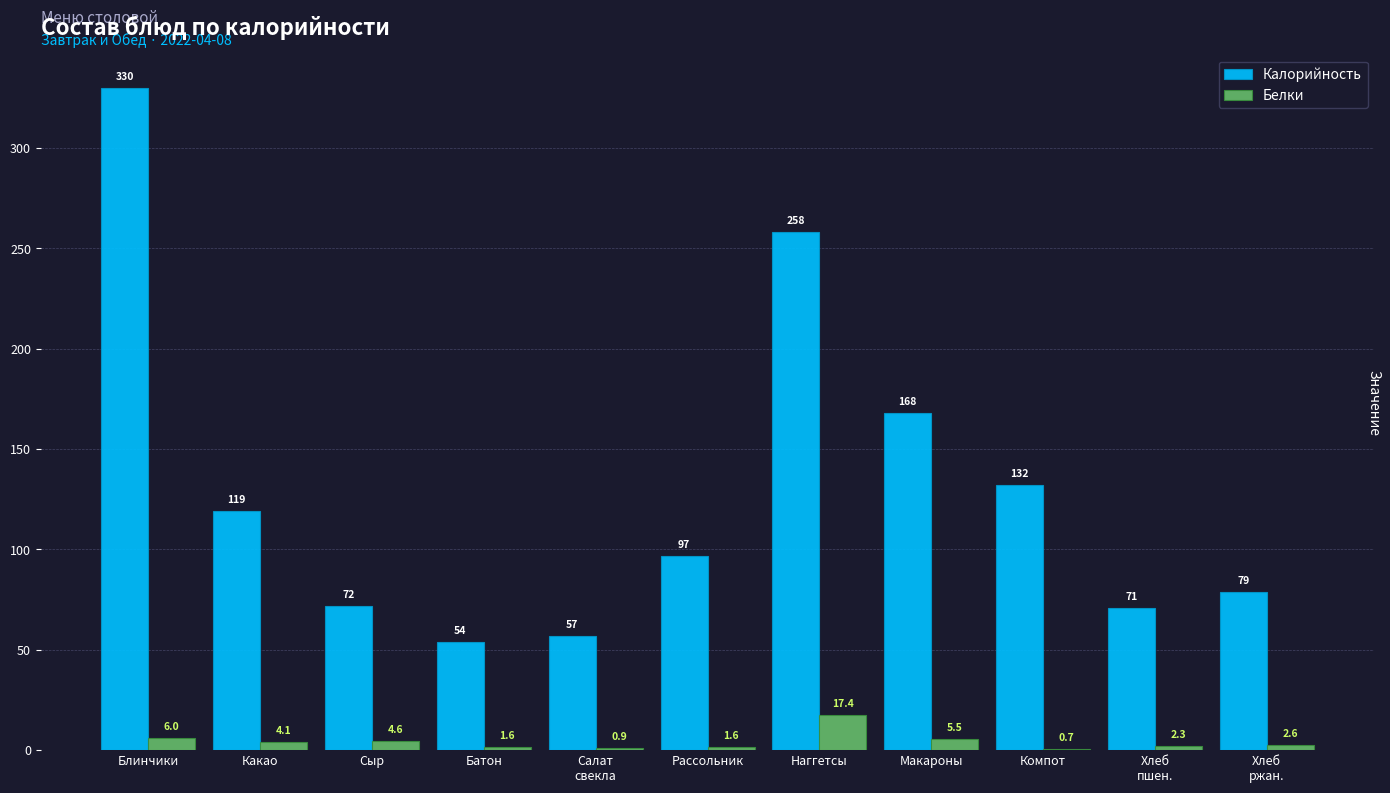

What is the sum of the Белки values at Какао and Блинчики?

10.1